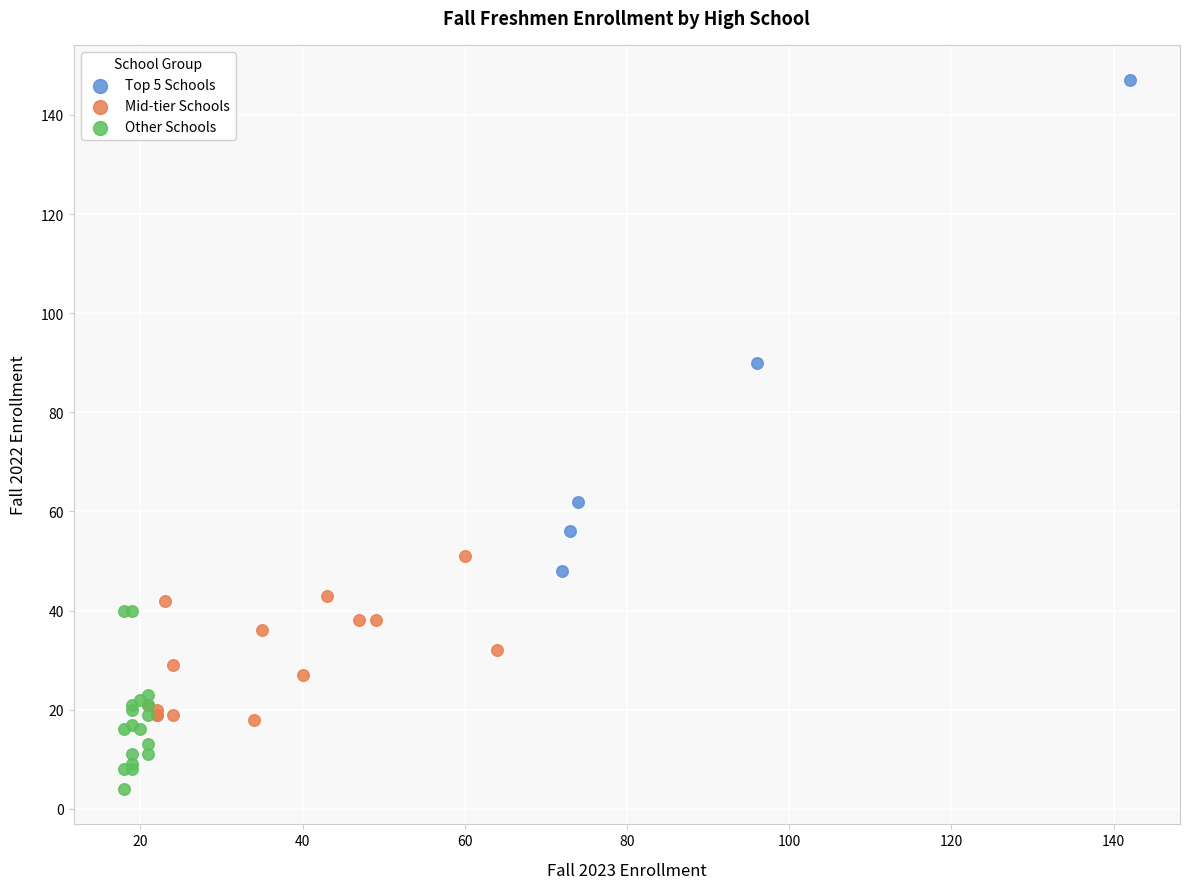

Which series reaches the maximum Y coordinate?

Top 5 Schools